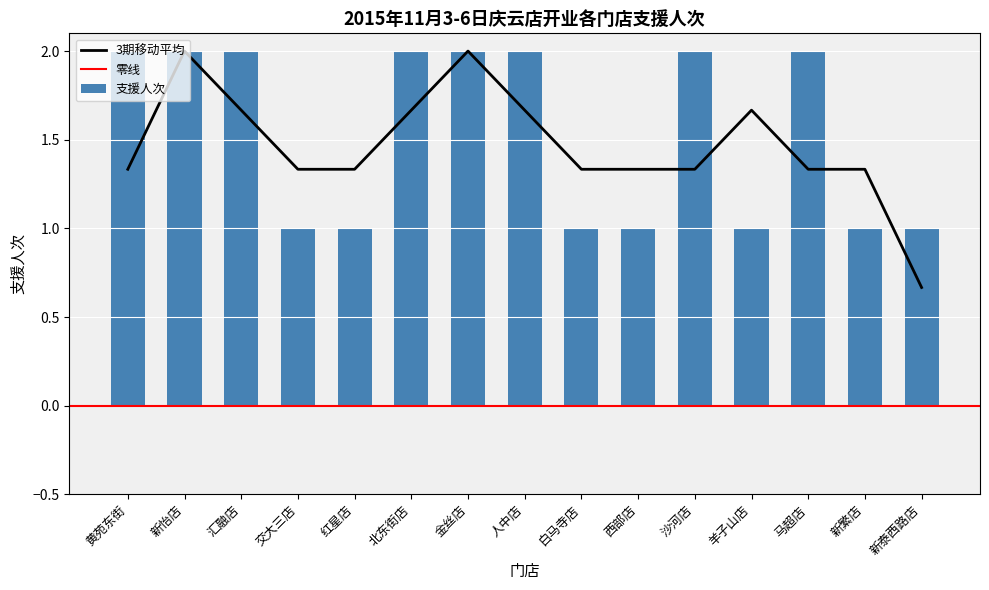

Reading left to right, what are all the values shown in this chart?

2	2	2	1	1	2	2	2	1	1	2	1	2	1	1